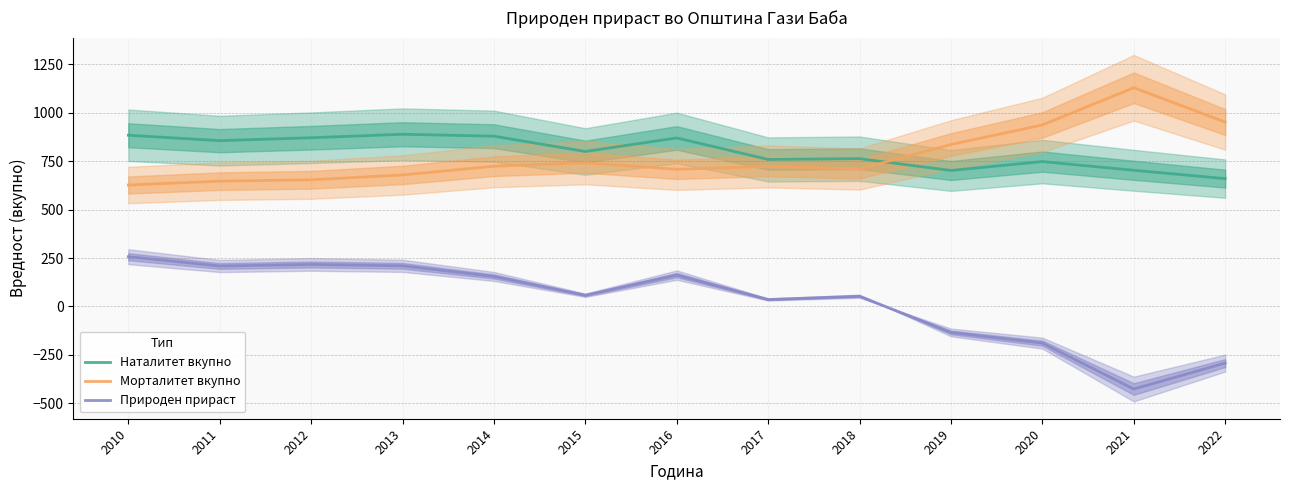

True or false: Природен прираст has a value of -175 at 2021.

False